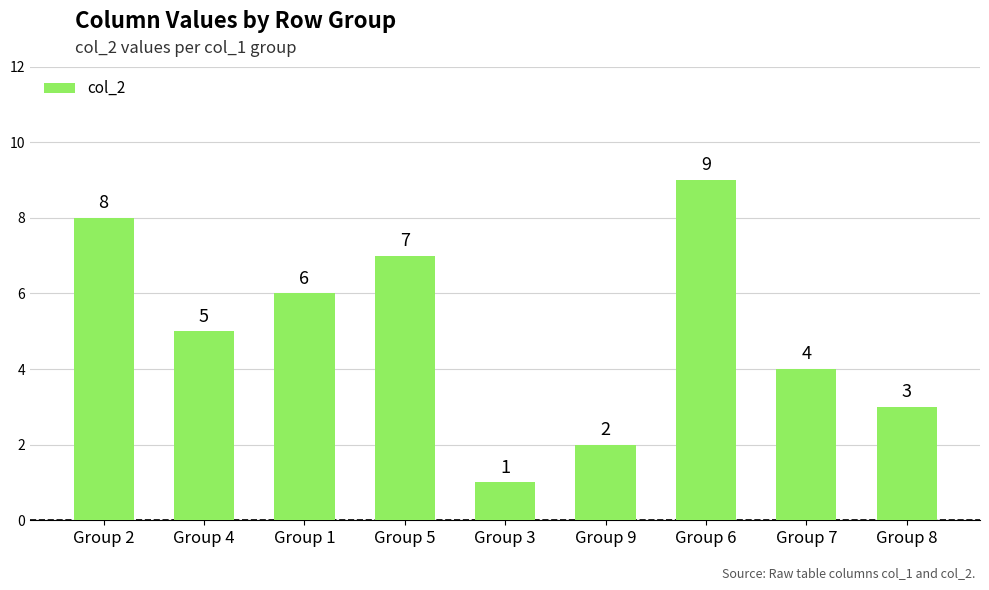

Are the bars horizontal?

No